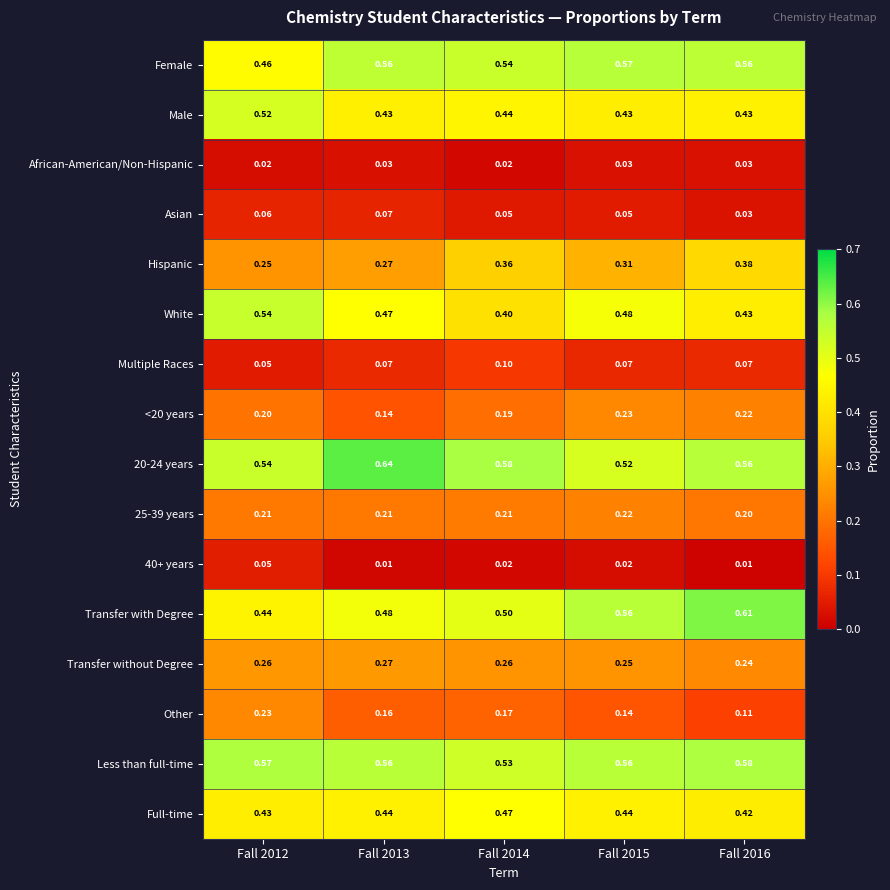

Which series has the largest range (max minus min)?

Transfer with Degree